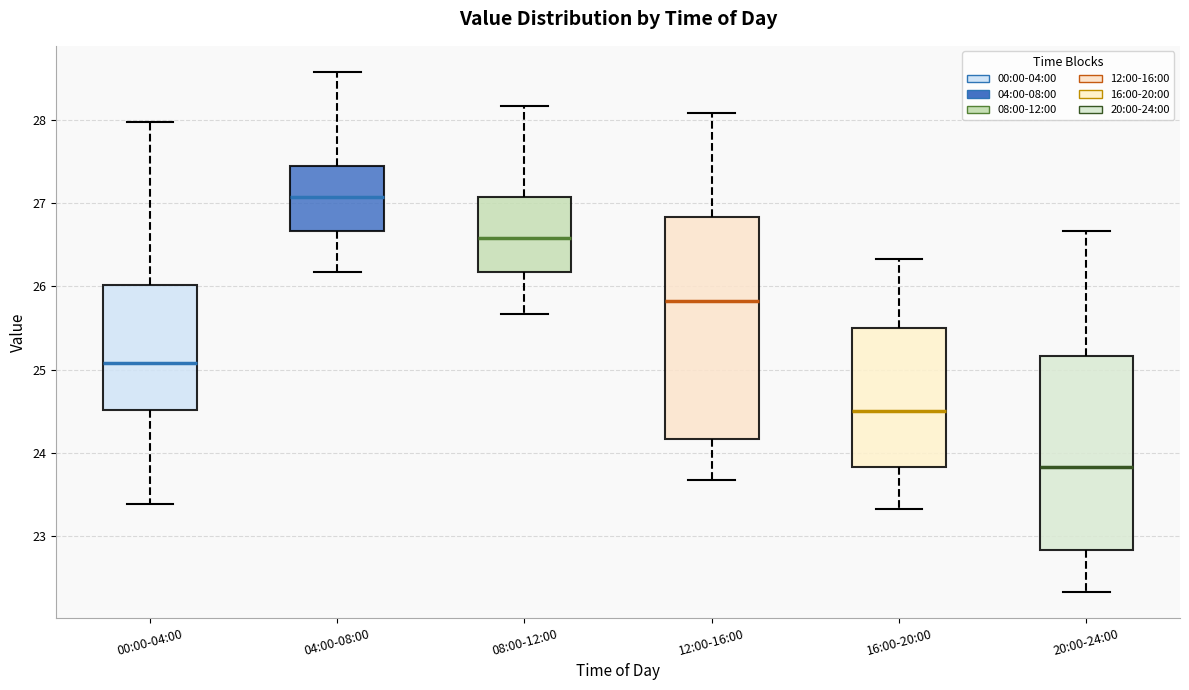

Comparing the boxes themselves (not the whiskers), which one is the tallest?

12:00-16:00